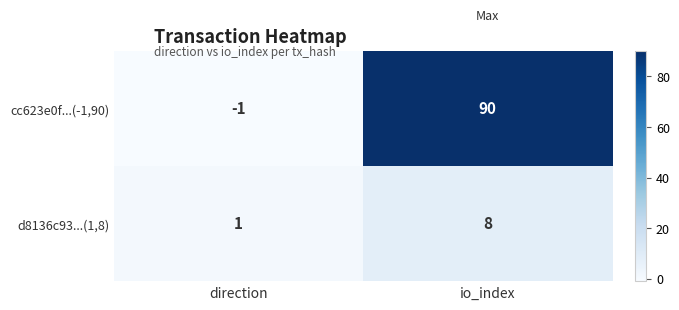

The value of d8136c93...(1,8) at direction is 2. True or false?

False